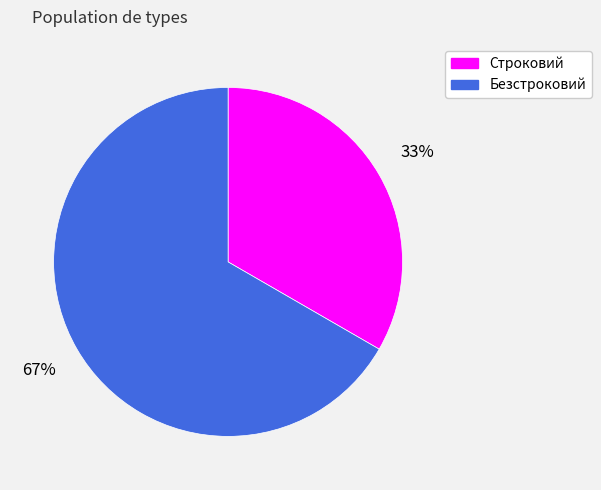

Does any single category account for the majority?

Yes